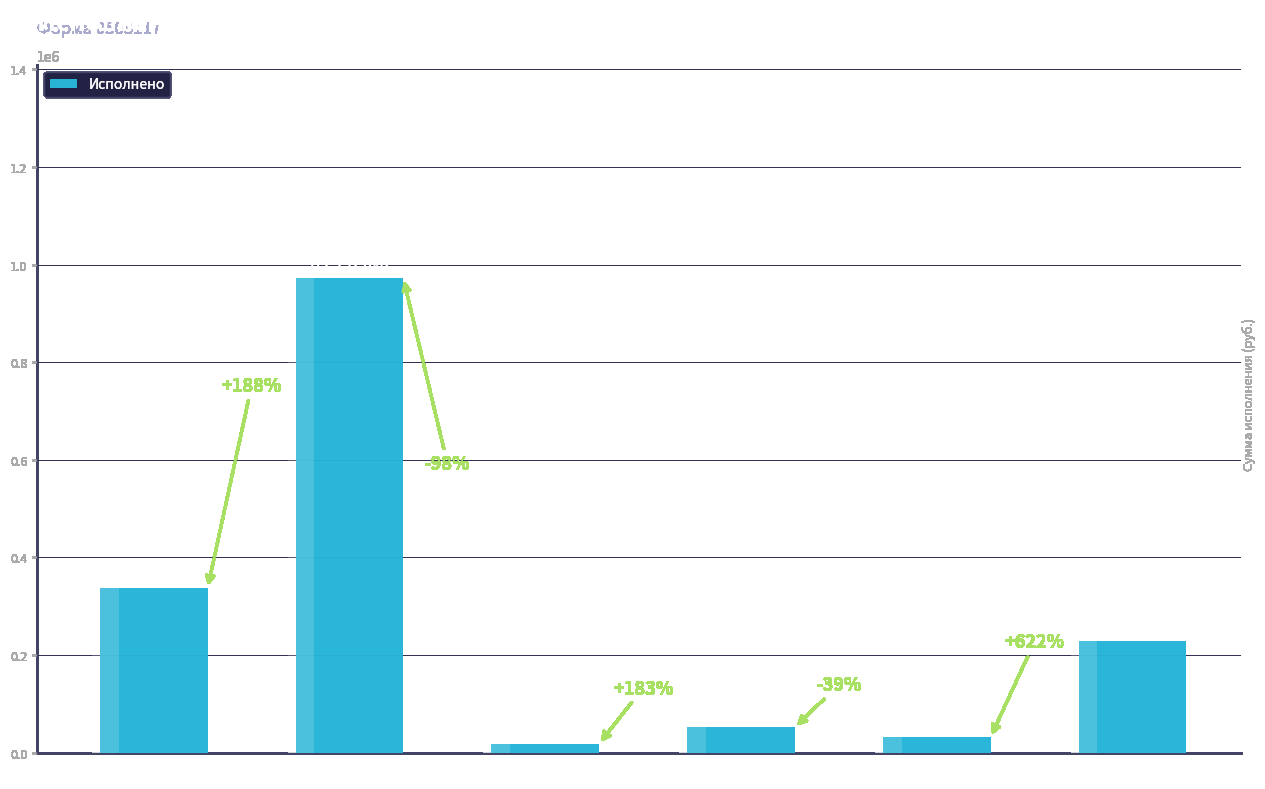

What is the label of the 4th bar from the right?

Иные выплаты персоналу